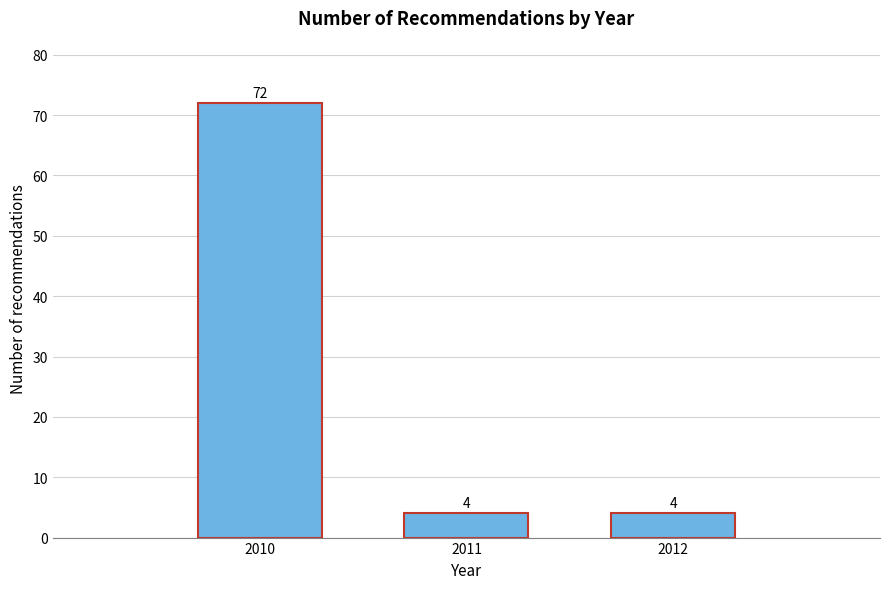

Reading right to left, what are all the values shown in this chart?

4	4	72